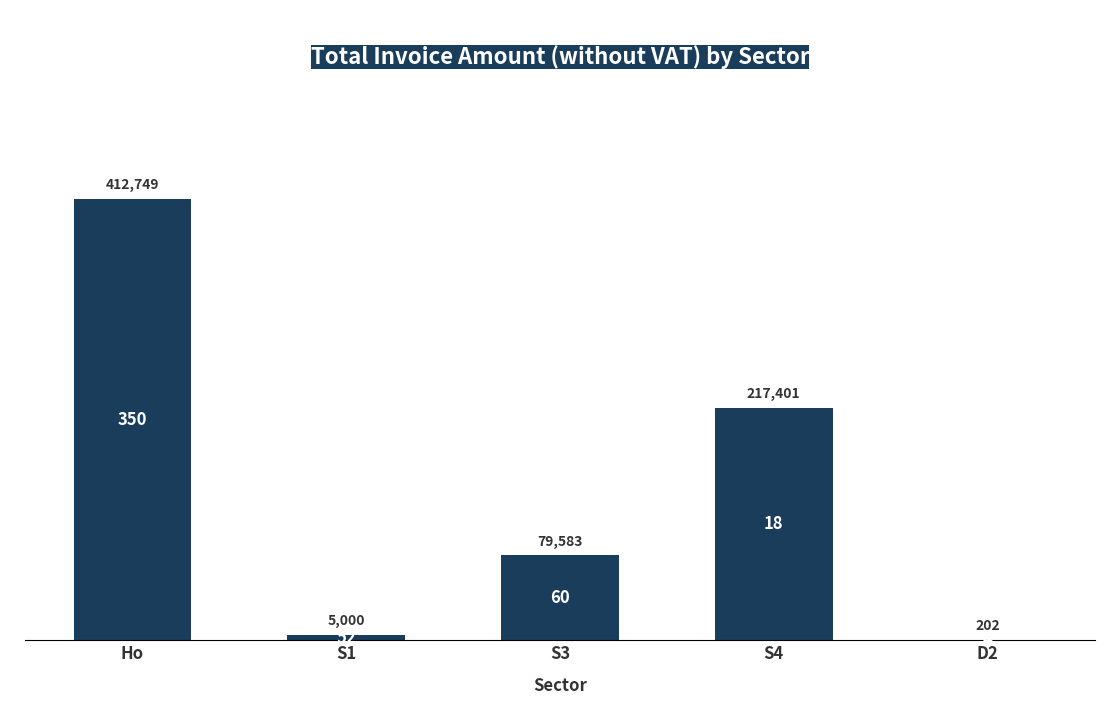

At which label is the value closest to 206475?

S4